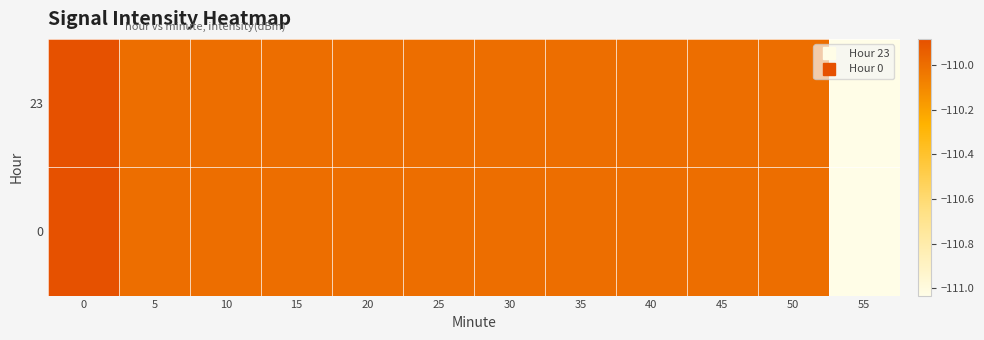

Between 10 and 50, which is larger?

10